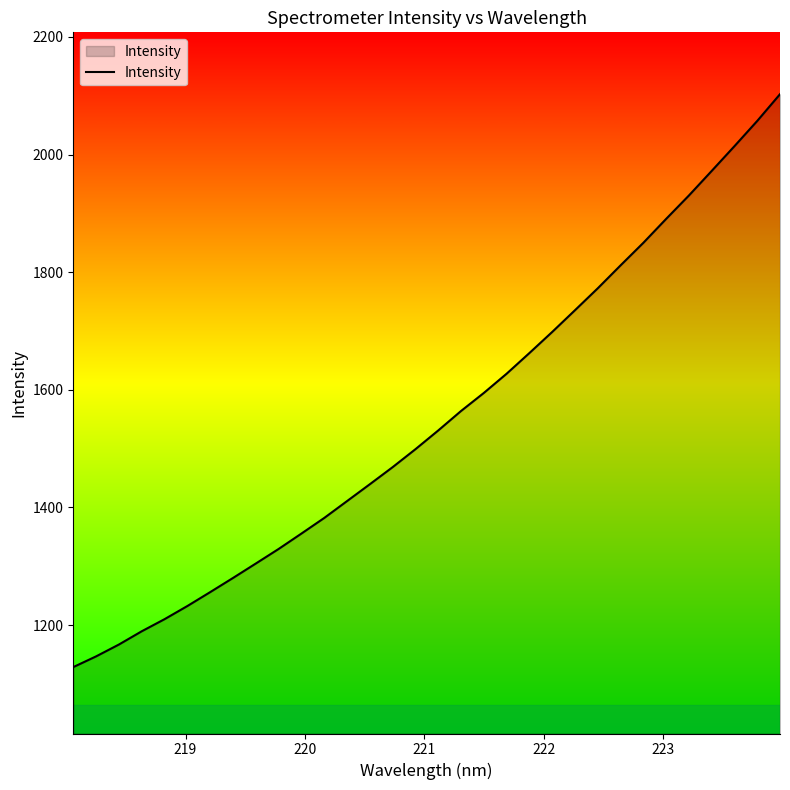

What is the minimum value shown in the chart?

1128.7